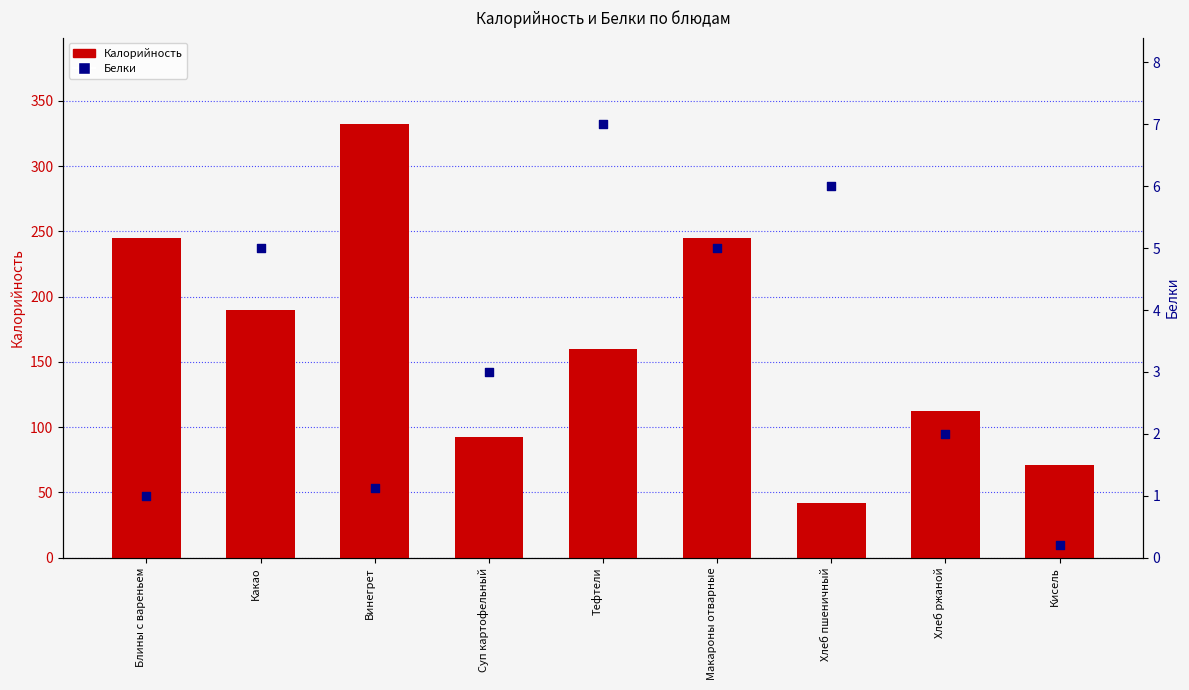

What are all the series names shown in the legend?

Калорийность, Белки